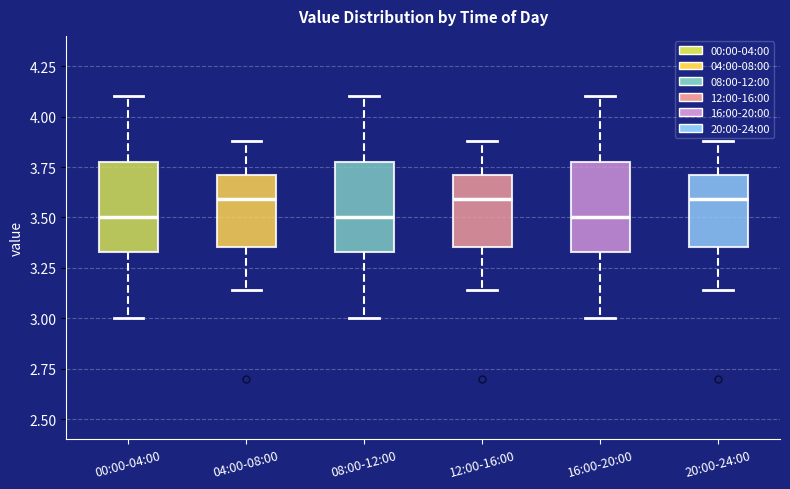

Reading left to right, transcribe this box plot: for each box, give where its median line is, the range the box spans, and where its two whiskers end, as read against the y-axis. The values are not printed on the chart, so give them approximately, as read against the axis.

00:00-04:00: median 3.50, box 3.35 to 3.80, whiskers 3.00 to 4.10
04:00-08:00: median 3.60, box 3.35 to 3.70, whiskers 3.15 to 3.90
08:00-12:00: median 3.50, box 3.35 to 3.80, whiskers 3.00 to 4.10
12:00-16:00: median 3.60, box 3.35 to 3.70, whiskers 3.15 to 3.90
16:00-20:00: median 3.50, box 3.35 to 3.80, whiskers 3.00 to 4.10
20:00-24:00: median 3.60, box 3.35 to 3.70, whiskers 3.15 to 3.90